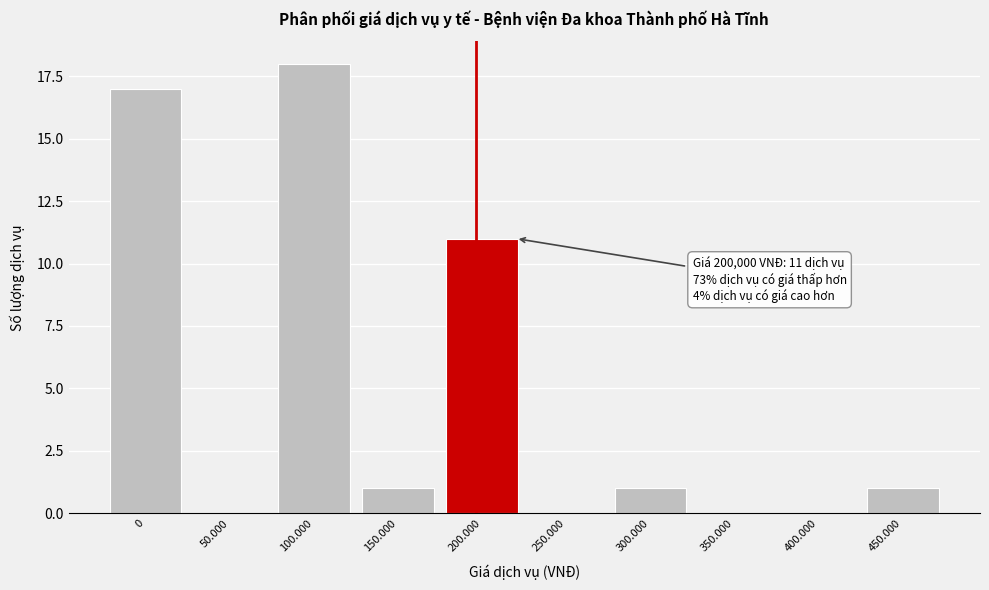

Reading left to right, transcribe all the data shown in this chart.

0=17	50.000=0	100.000=18	150.000=1	200.000=11	250.000=0	300.000=1	350.000=0	400.000=0	450.000=1